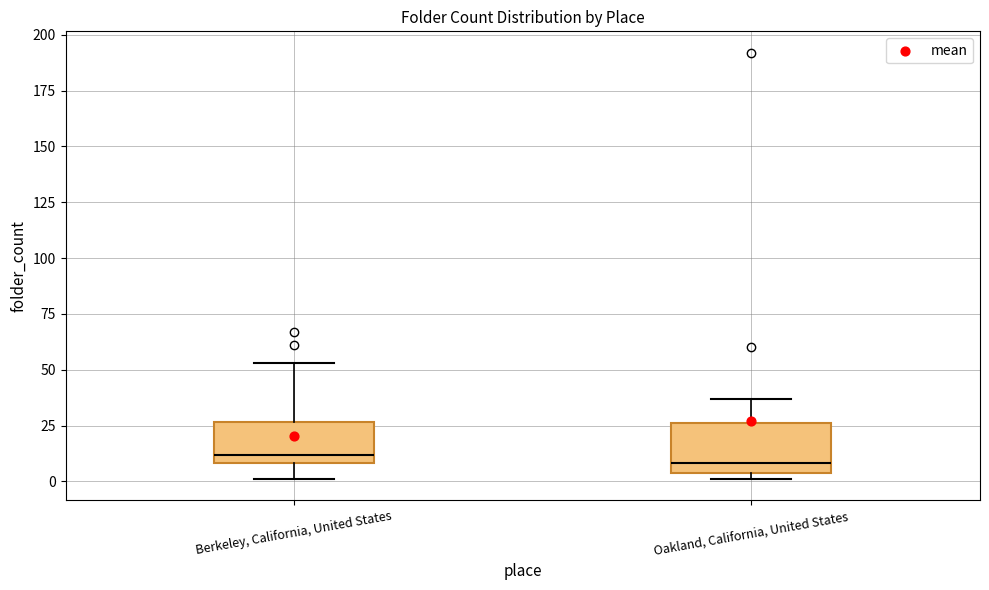

Where is the lower edge of the box for Berkeley, California, United States on the y-axis? The values are not printed on the chart, so give them approximately, as read against the axis.

10